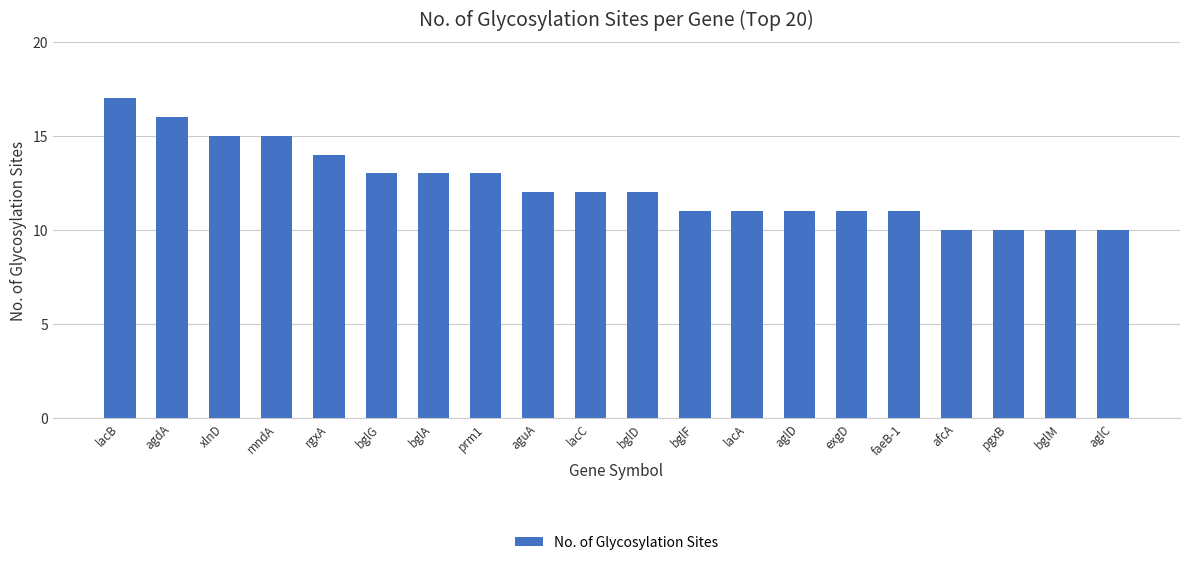

What is the average value?

12